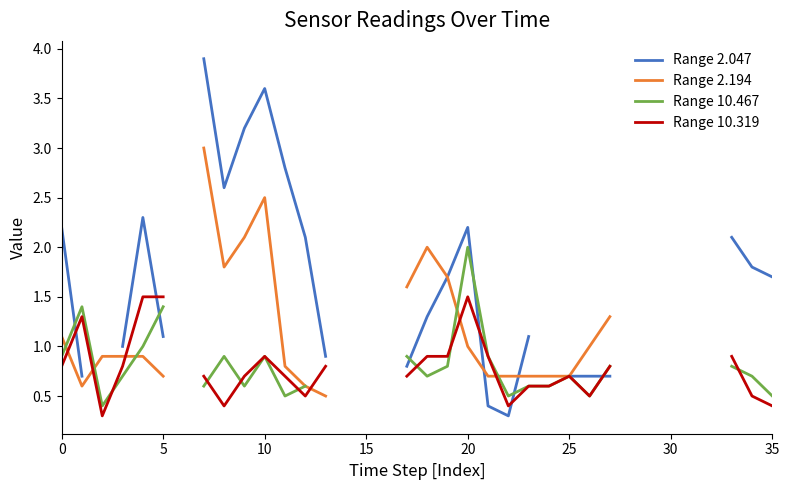

Which series changed the most between 0 and 5?

Range 2.047